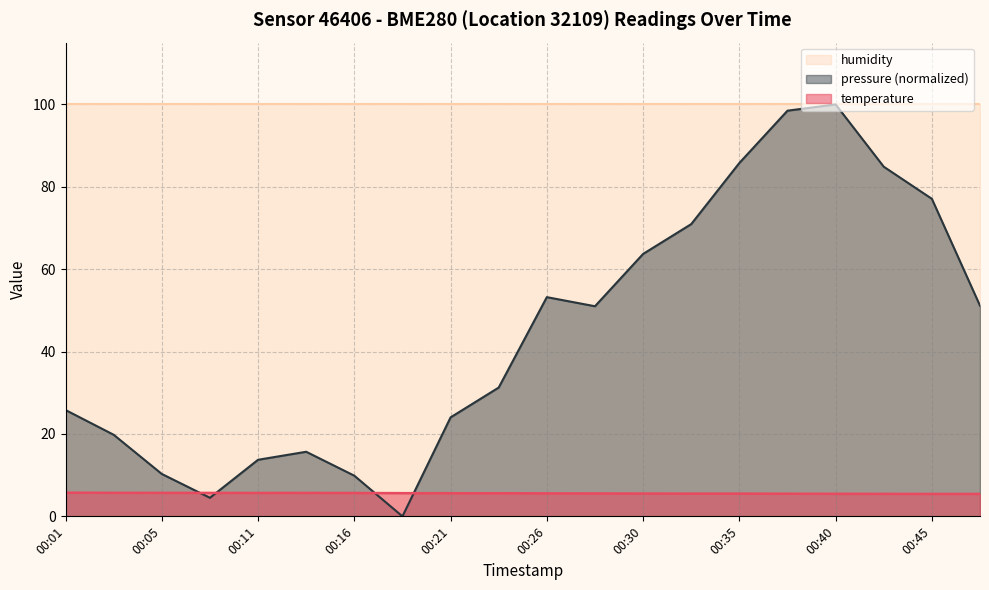

What is the greatest value displayed?

100.0